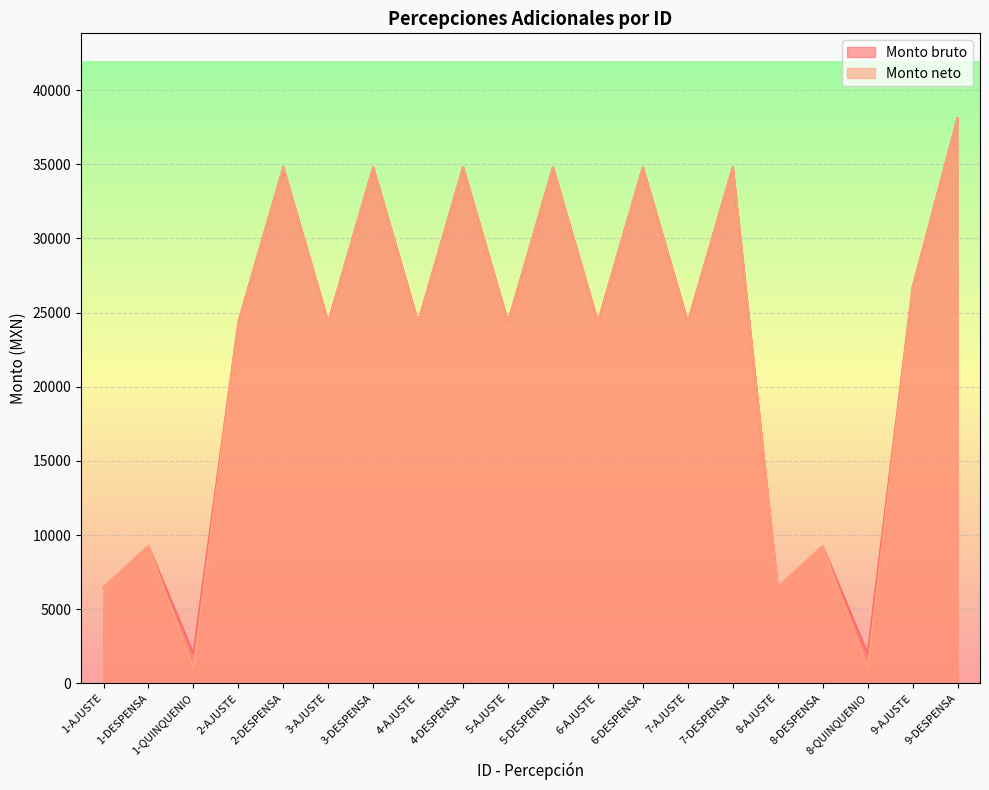

At which category does the chart reach its minimum across all series?

1-QUINQUENIO